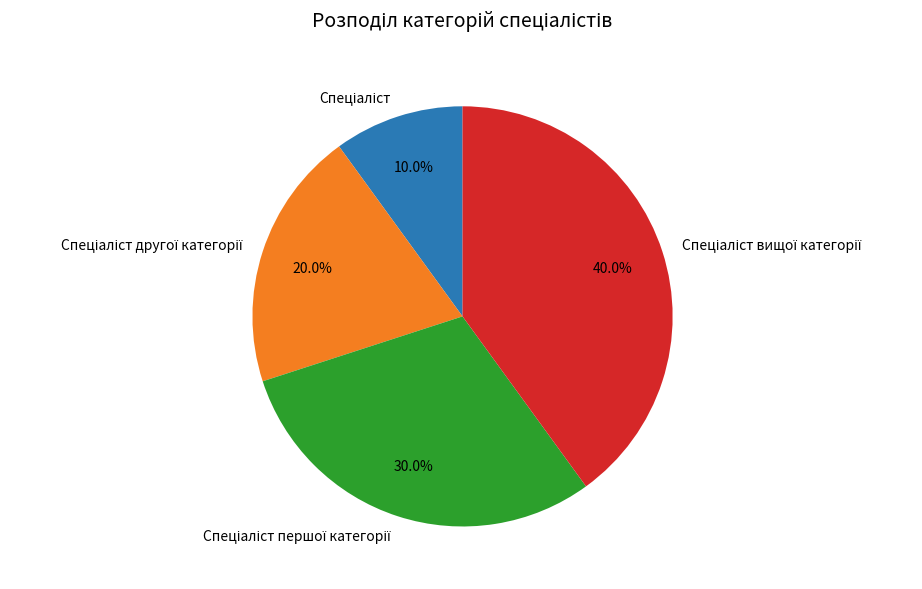

Does any single category account for the majority?

No